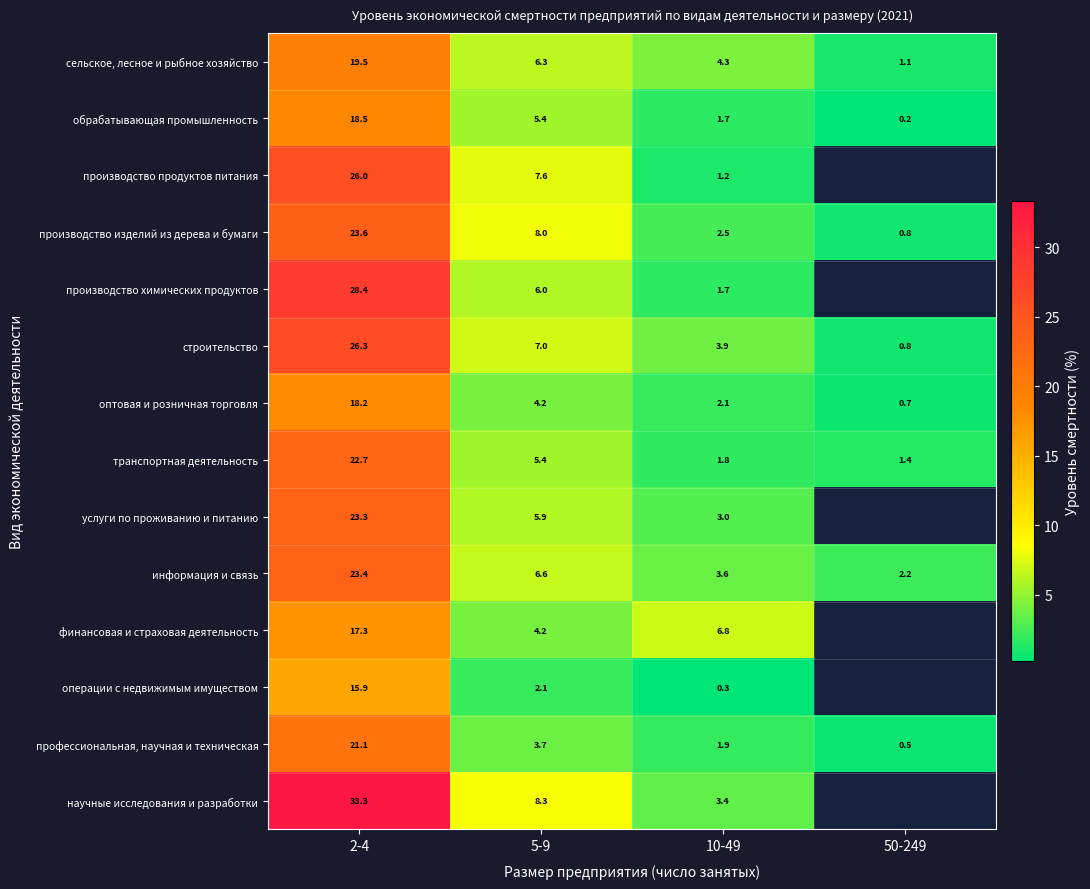

How many categories are shown in the chart?

4